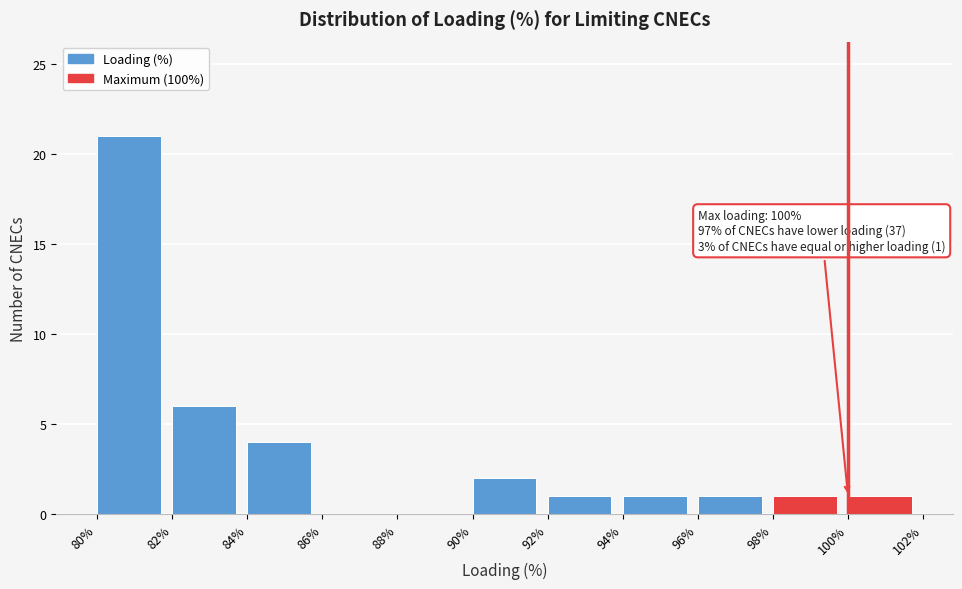

Which range on the x-axis has the tallest bar?

80% to 82%